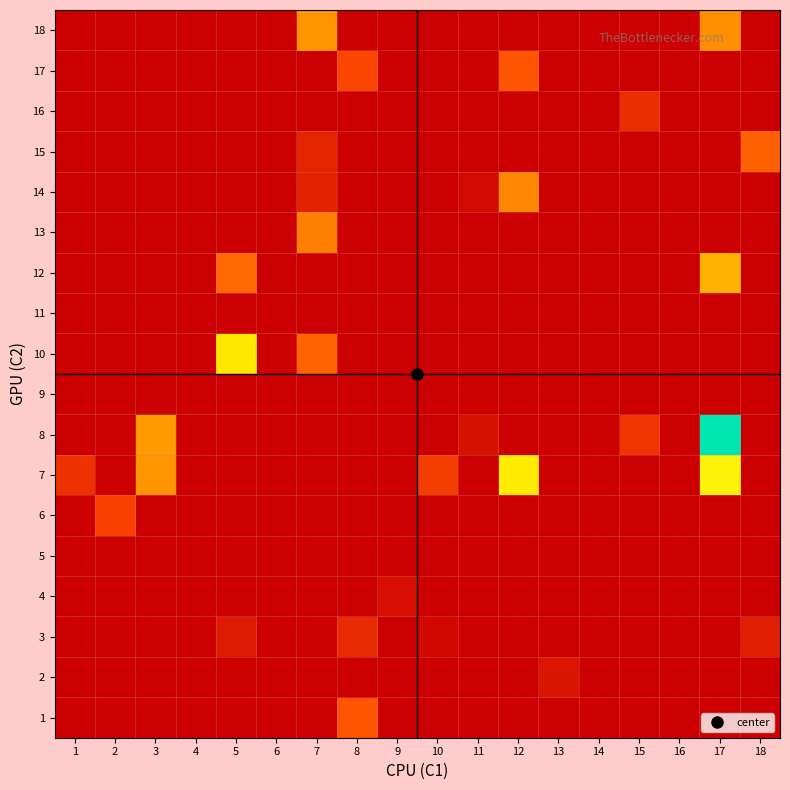

List the series in order of their peak value, highest first.

8, 7, 10, 12, 18, 14, 13, 15, 1, 17, 6, 16, 3, 2, 4, 5, 9, 11